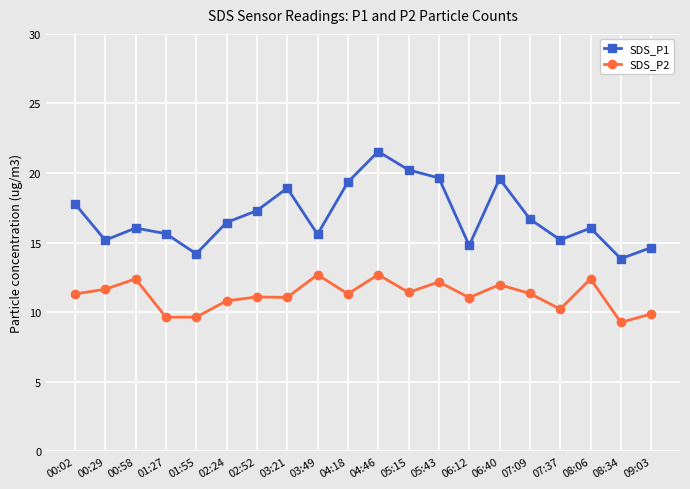

Which series has the largest total across all categories?

SDS_P1